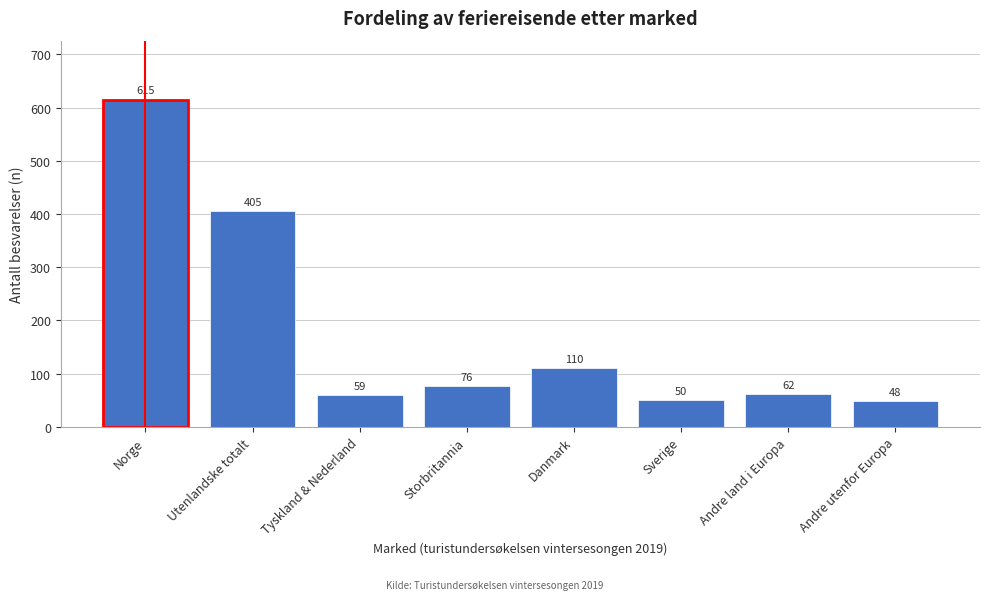

Reading right to left, transcribe all the data shown in this chart.

48	62	50	110	76	59	405	615